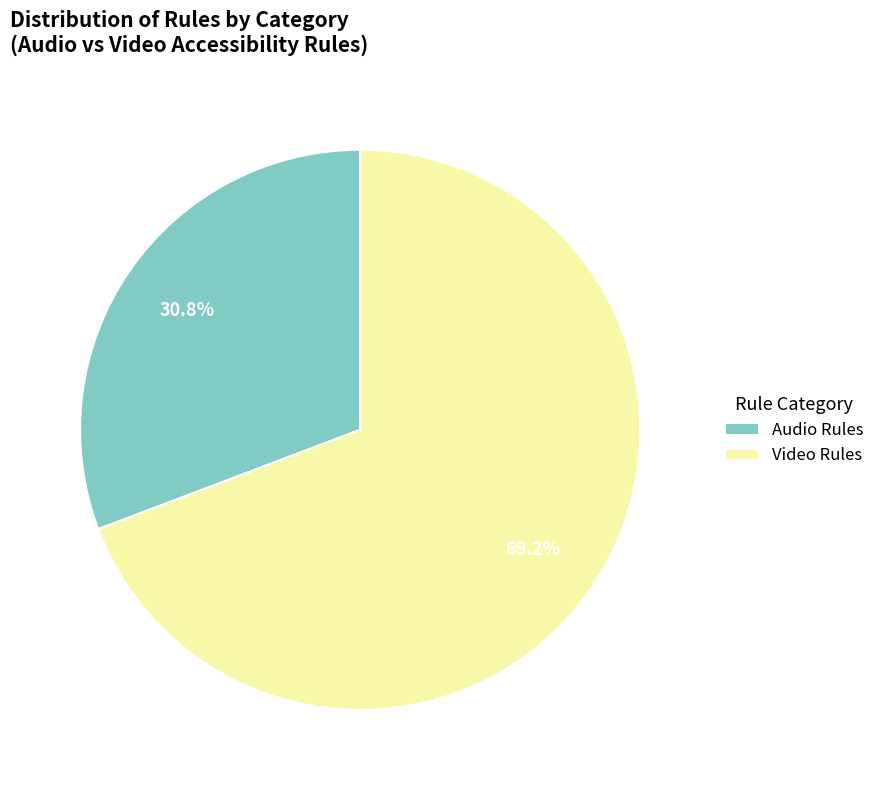

To the nearest percent, what is the average slice percentage?

50%